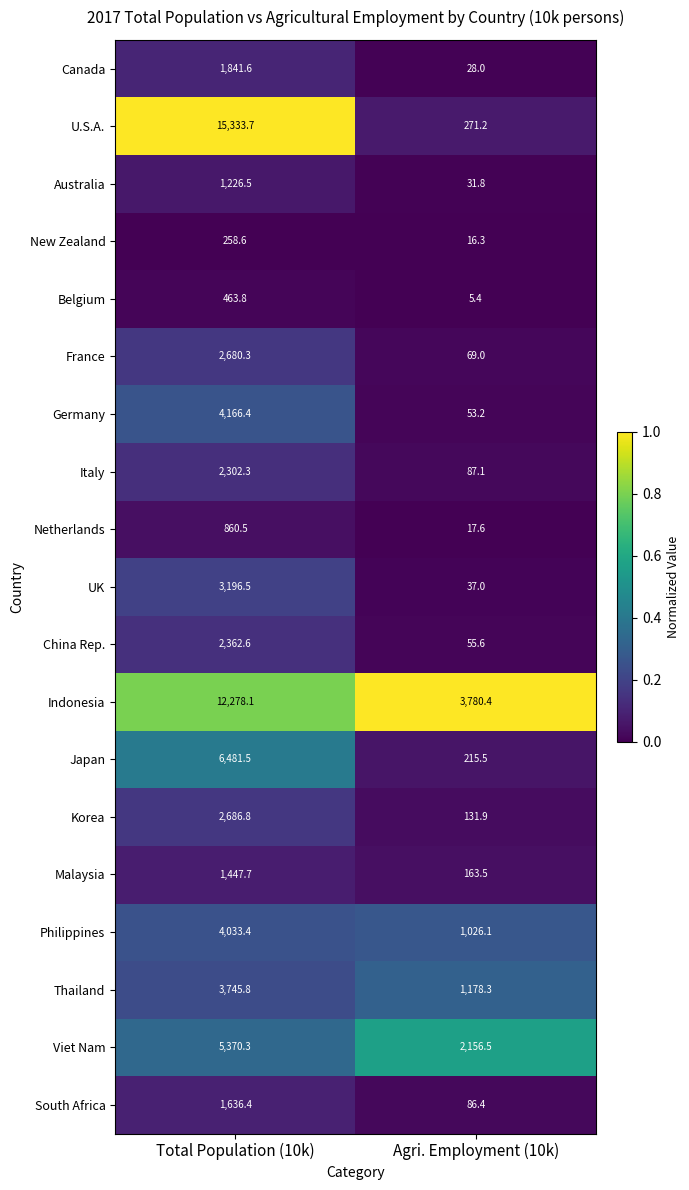

What is the difference between the maximum and minimum values in the France series?

2611.3